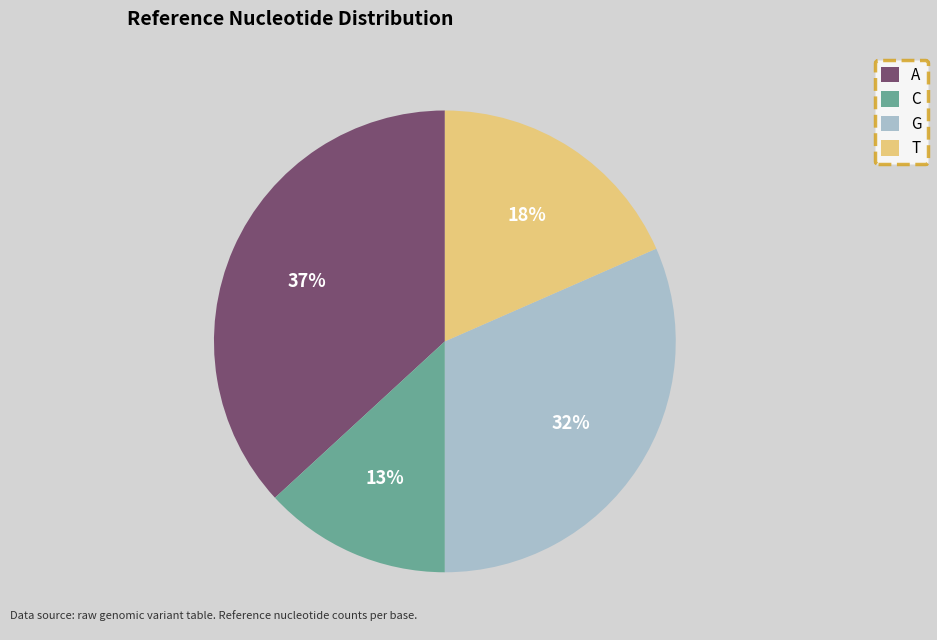

Approximately how many times larger is the value at T compared to A?

0.5